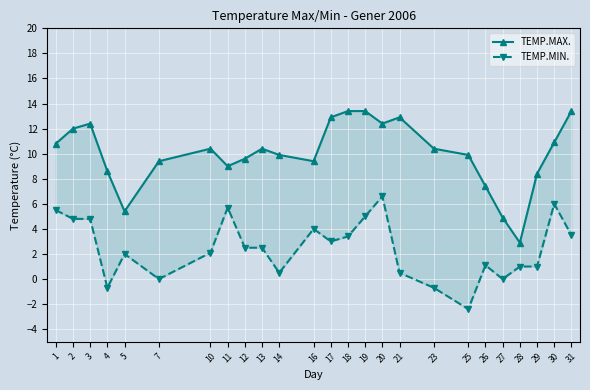

How many interior local valleys does the TEMP.MIN. series have?

6